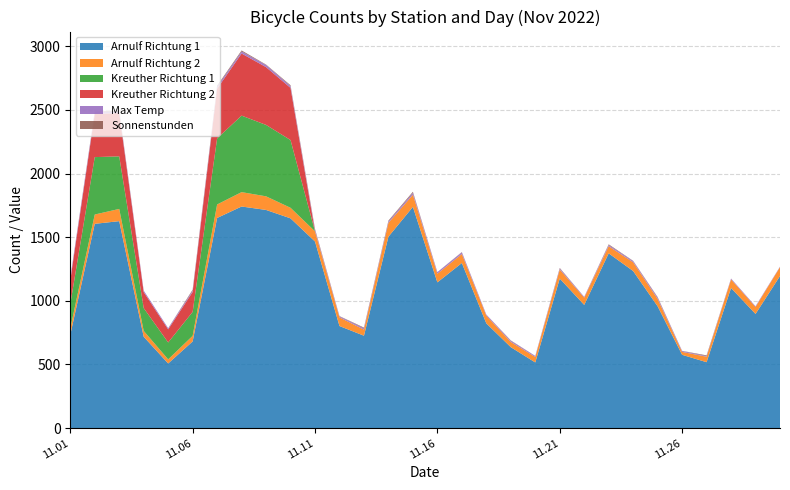

Reading right to left, list all the values displayed in this chart.

Arnulf Richtung 1: 2022.11.30=1195.0	2022.11.29=897.0	2022.11.28=1101.0	2022.11.27=518.0	2022.11.26=576.0	2022.11.25=957.0	2022.11.24=1234.0	2022.11.23=1373.0	2022.11.22=968.0	2022.11.21=1175.0	2022.11.20=516.0	2022.11.19=636.0	2022.11.18=823.0	2022.11.17=1297.0	2022.11.16=1145.0	2022.11.15=1738.0	2022.11.14=1504.0	2022.11.13=726.0	2022.11.12=802.0	2022.11.11=1466.0	2022.11.10=1648.0	2022.11.09=1714.0	2022.11.08=1741.0	2022.11.07=1651.0	2022.11.06=681.0	2022.11.05=508.0	2022.11.04=718.0	2022.11.03=1626.0	2022.11.02=1605.0	2022.11.01=733.0
Arnulf Richtung 2: 2022.11.30=70.0	2022.11.29=55.0	2022.11.28=68.0	2022.11.27=43.0	2022.11.26=23.0	2022.11.25=58.0	2022.11.24=69.0	2022.11.23=56.0	2022.11.22=57.0	2022.11.21=71.0	2022.11.20=43.0	2022.11.19=41.0	2022.11.18=61.0	2022.11.17=71.0	2022.11.16=68.0	2022.11.15=96.0	2022.11.14=109.0	2022.11.13=48.0	2022.11.12=68.0	2022.11.11=80.0	2022.11.10=83.0	2022.11.09=107.0	2022.11.08=113.0	2022.11.07=106.0	2022.11.06=44.0	2022.11.05=32.0	2022.11.04=46.0	2022.11.03=96.0	2022.11.02=73.0	2022.11.01=50.0
Kreuther Richtung 1: 2022.11.30=0.0	2022.11.29=0.0	2022.11.28=0.0	2022.11.27=0.0	2022.11.26=0.0	2022.11.25=0.0	2022.11.24=0.0	2022.11.23=0.0	2022.11.22=0.0	2022.11.21=0.0	2022.11.20=0.0	2022.11.19=0.0	2022.11.18=0.0	2022.11.17=0.0	2022.11.16=0.0	2022.11.15=0.0	2022.11.14=0.0	2022.11.13=0.0	2022.11.12=0.0	2022.11.11=0.0	2022.11.10=532.0	2022.11.09=561.0	2022.11.08=601.0	2022.11.07=519.0	2022.11.06=188.0	2022.11.05=133.0	2022.11.04=179.0	2022.11.03=413.0	2022.11.02=451.0	2022.11.01=191.0
Kreuther Richtung 2: 2022.11.30=0.0	2022.11.29=0.0	2022.11.28=0.0	2022.11.27=0.0	2022.11.26=0.0	2022.11.25=0.0	2022.11.24=0.0	2022.11.23=0.0	2022.11.22=0.0	2022.11.21=0.0	2022.11.20=0.0	2022.11.19=0.0	2022.11.18=0.0	2022.11.17=0.0	2022.11.16=0.0	2022.11.15=0.0	2022.11.14=0.0	2022.11.13=0.0	2022.11.12=0.0	2022.11.11=0.0	2022.11.10=410.0	2022.11.09=454.0	2022.11.08=488.0	2022.11.07=391.0	2022.11.06=157.0	2022.11.05=103.0	2022.11.04=126.0	2022.11.03=340.0	2022.11.02=340.0	2022.11.01=187.0
Max Temp: 2022.11.30=3.7	2022.11.29=5.9	2022.11.28=6.4	2022.11.27=4.9	2022.11.26=7.0	2022.11.25=11.1	2022.11.24=9.0	2022.11.23=9.8	2022.11.22=6.3	2022.11.21=8.5	2022.11.20=7.7	2022.11.19=9.0	2022.11.18=8.1	2022.11.17=12.9	2022.11.16=12.0	2022.11.15=14.7	2022.11.14=10.9	2022.11.13=10.3	2022.11.12=7.9	2022.11.11=11.6	2022.11.10=14.1	2022.11.09=16.9	2022.11.08=16.0	2022.11.07=15.4	2022.11.06=10.6	2022.11.05=9.2	2022.11.04=12.0	2022.11.03=13.3	2022.11.02=15.4	2022.11.01=18.1
Sonnenstunden: 2022.11.30=0.0	2022.11.29=0.0	2022.11.28=0.0	2022.11.27=5.8	2022.11.26=1.1	2022.11.25=3.7	2022.11.24=2.4	2022.11.23=5.2	2022.11.22=0.0	2022.11.21=4.0	2022.11.20=0.6	2022.11.19=3.0	2022.11.18=0.0	2022.11.17=2.4	2022.11.16=0.7	2022.11.15=8.2	2022.11.14=6.5	2022.11.13=5.5	2022.11.12=2.3	2022.11.11=7.2	2022.11.10=6.6	2022.11.09=3.3	2022.11.08=8.1	2022.11.07=7.7	2022.11.06=7.2	2022.11.05=0.2	2022.11.04=0.0	2022.11.03=6.3	2022.11.02=3.4	2022.11.01=1.4